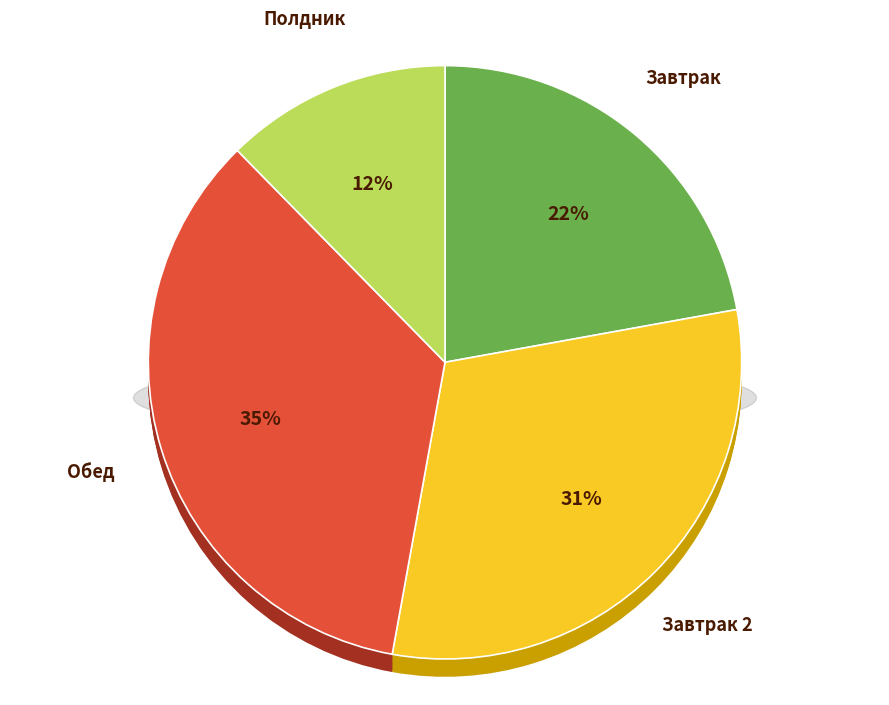

Rank the categories by value from lowest to highest.

Полдник, Завтрак, Завтрак 2, Обед